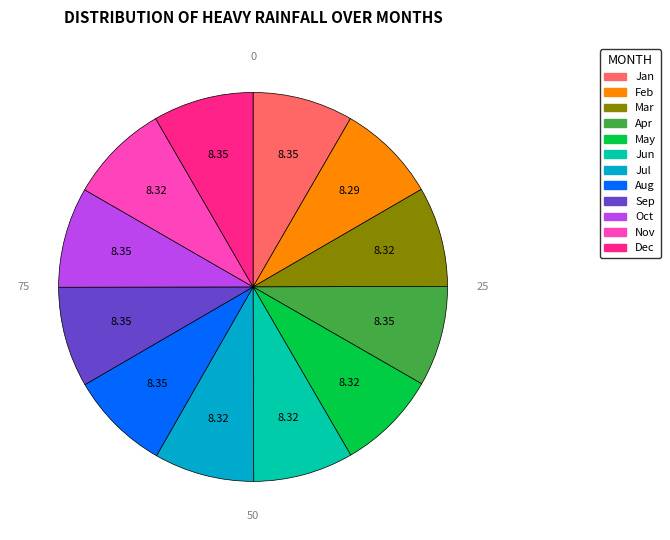

Is there a majority slice in this chart?

No